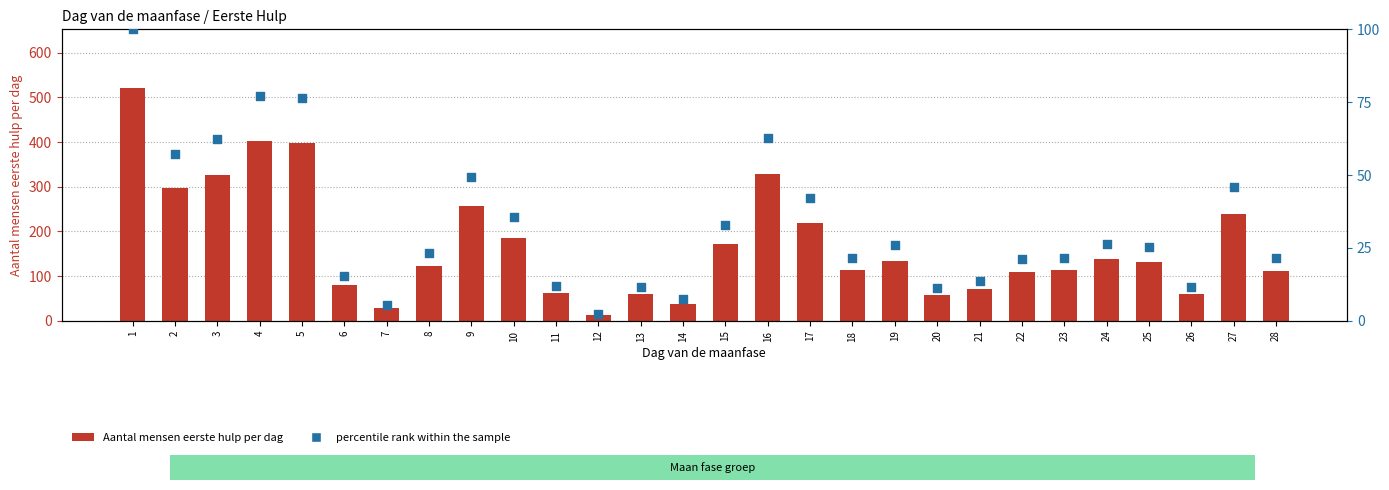

Which series contains the lowest Y value?

percentile rank within the sample